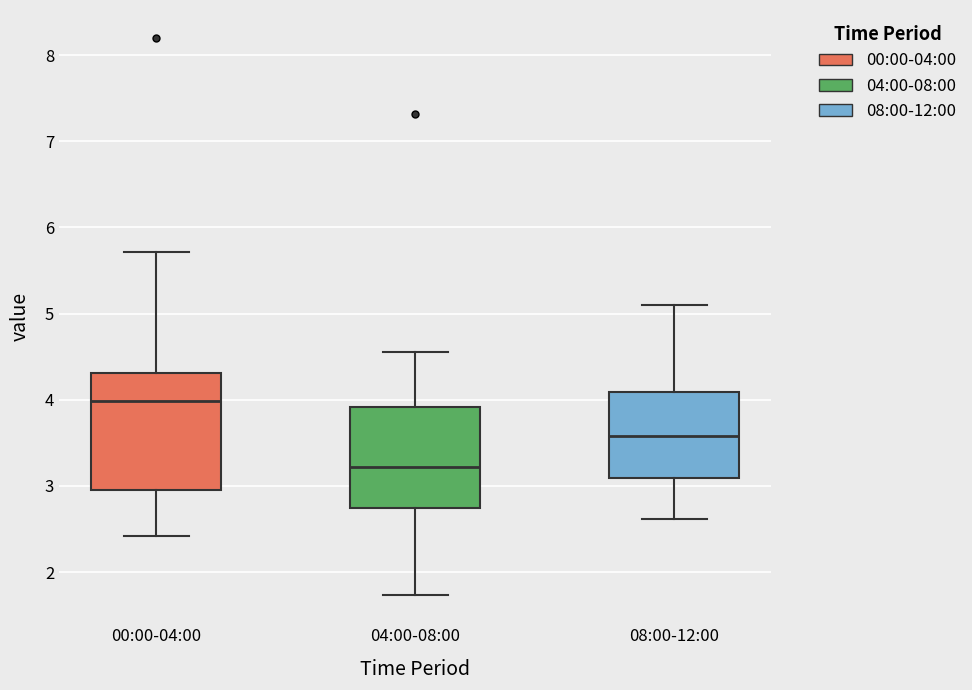

Which box has the highest median line?

00:00-04:00